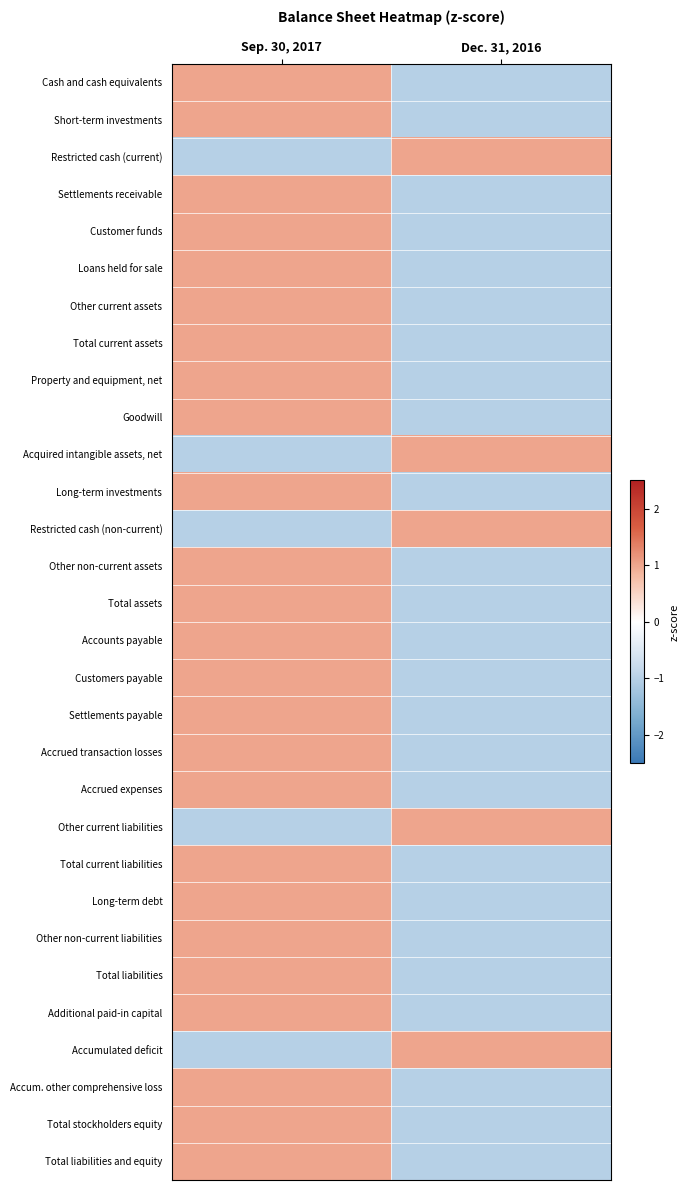

Reading left to right, list all the values displayed in this chart.

Cash and cash equivalents: Sep. 30, 2017=1	Dec. 31, 2016=-1
Short-term investments: Sep. 30, 2017=1	Dec. 31, 2016=-1
Restricted cash (current): Sep. 30, 2017=-1	Dec. 31, 2016=1
Settlements receivable: Sep. 30, 2017=1	Dec. 31, 2016=-1
Customer funds: Sep. 30, 2017=1	Dec. 31, 2016=-1
Loans held for sale: Sep. 30, 2017=1	Dec. 31, 2016=-1
Other current assets: Sep. 30, 2017=1	Dec. 31, 2016=-1
Total current assets: Sep. 30, 2017=1	Dec. 31, 2016=-1
Property and equipment, net: Sep. 30, 2017=1	Dec. 31, 2016=-1
Goodwill: Sep. 30, 2017=1	Dec. 31, 2016=-1
Acquired intangible assets, net: Sep. 30, 2017=-1	Dec. 31, 2016=1
Long-term investments: Sep. 30, 2017=1	Dec. 31, 2016=-1
Restricted cash (non-current): Sep. 30, 2017=-1	Dec. 31, 2016=1
Other non-current assets: Sep. 30, 2017=1	Dec. 31, 2016=-1
Total assets: Sep. 30, 2017=1	Dec. 31, 2016=-1
Accounts payable: Sep. 30, 2017=1	Dec. 31, 2016=-1
Customers payable: Sep. 30, 2017=1	Dec. 31, 2016=-1
Settlements payable: Sep. 30, 2017=1	Dec. 31, 2016=-1
Accrued transaction losses: Sep. 30, 2017=1	Dec. 31, 2016=-1
Accrued expenses: Sep. 30, 2017=1	Dec. 31, 2016=-1
Other current liabilities: Sep. 30, 2017=-1	Dec. 31, 2016=1
Total current liabilities: Sep. 30, 2017=1	Dec. 31, 2016=-1
Long-term debt: Sep. 30, 2017=1	Dec. 31, 2016=-1
Other non-current liabilities: Sep. 30, 2017=1	Dec. 31, 2016=-1
Total liabilities: Sep. 30, 2017=1	Dec. 31, 2016=-1
Additional paid-in capital: Sep. 30, 2017=1	Dec. 31, 2016=-1
Accumulated deficit: Sep. 30, 2017=-1	Dec. 31, 2016=1
Accum. other comprehensive loss: Sep. 30, 2017=1	Dec. 31, 2016=-1
Total stockholders equity: Sep. 30, 2017=1	Dec. 31, 2016=-1
Total liabilities and equity: Sep. 30, 2017=1	Dec. 31, 2016=-1